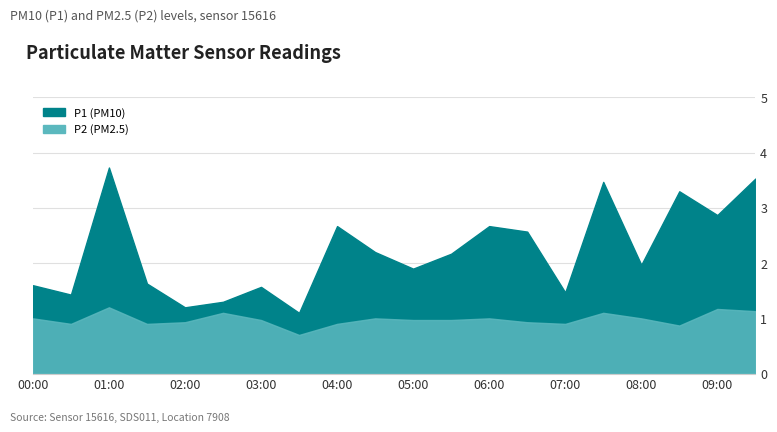

What is the difference between the maximum and minimum values in the P2 series?

0.5